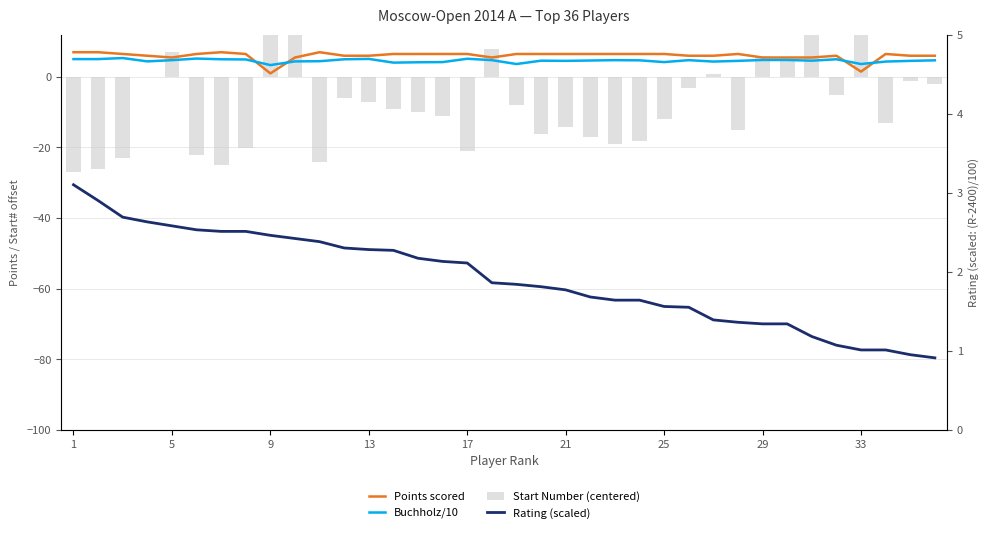

At which label does Buchholz/10 reach its minimum?

9